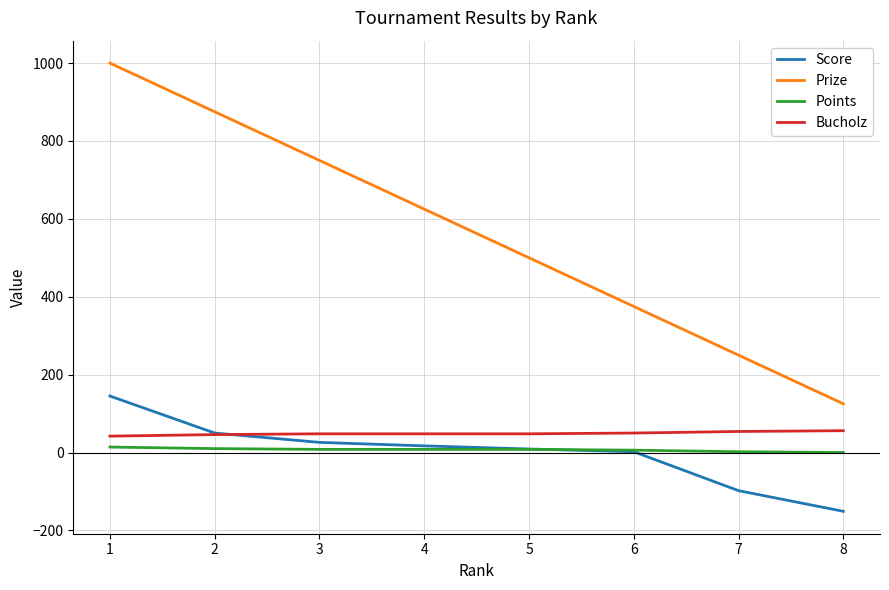

Does the chart have visible grid lines?

Yes